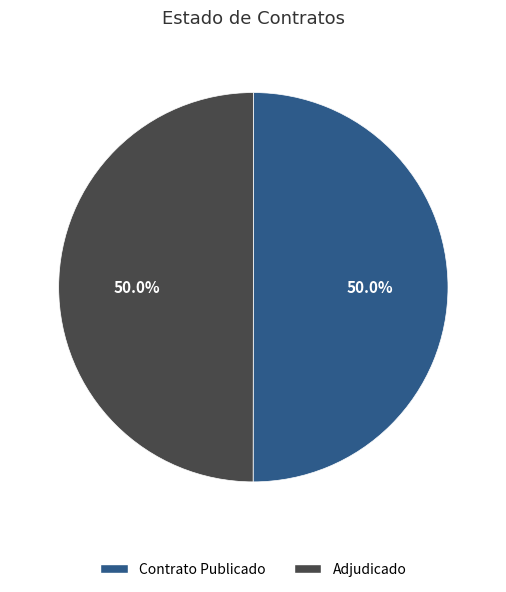

What is the total percentage of Adjudicado and Contrato Publicado?

100.0%